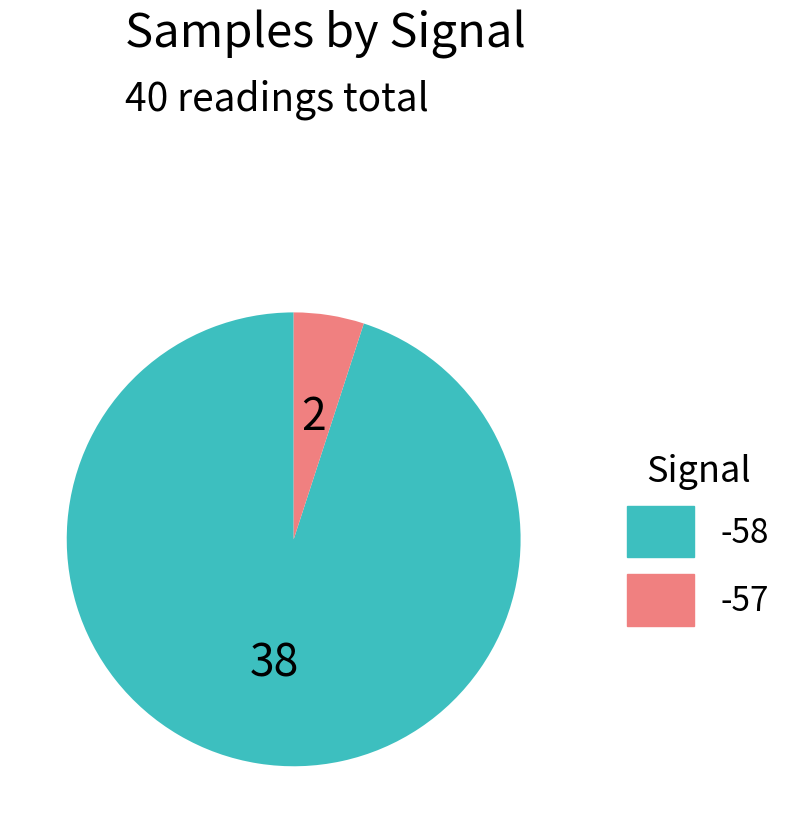

Is there a majority slice in this chart?

Yes